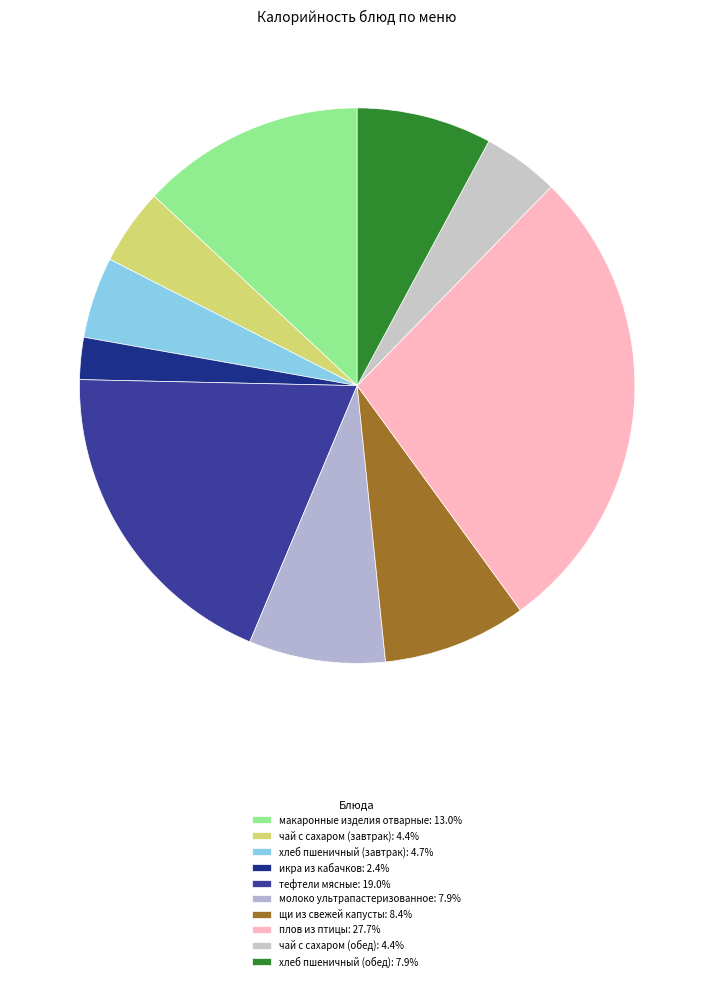

To the nearest percent, what is the average slice percentage?

10%